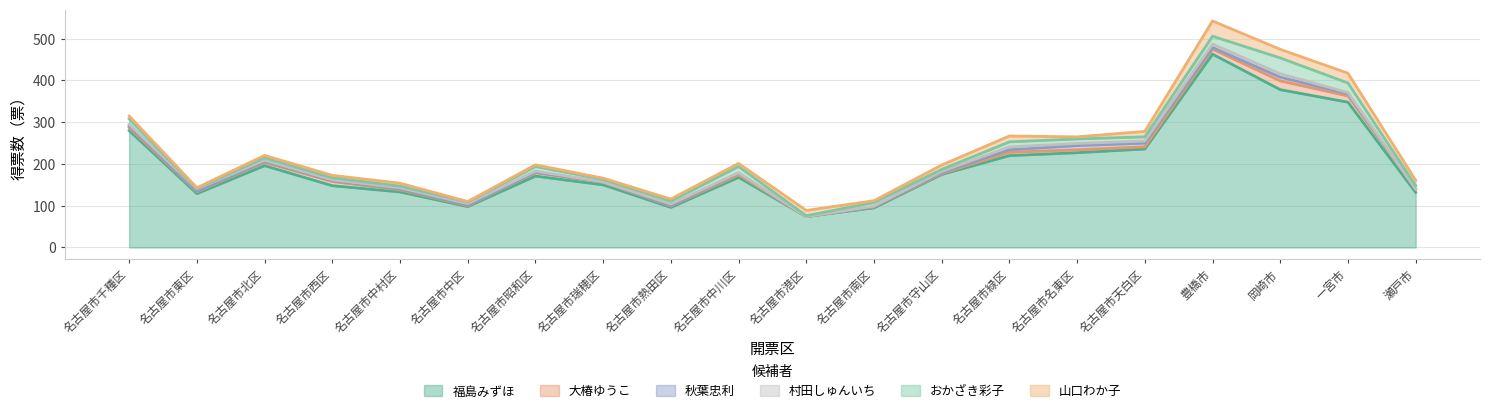

True or false: 秋葉忠利 has more than 1 points higher than both neighbors.

True